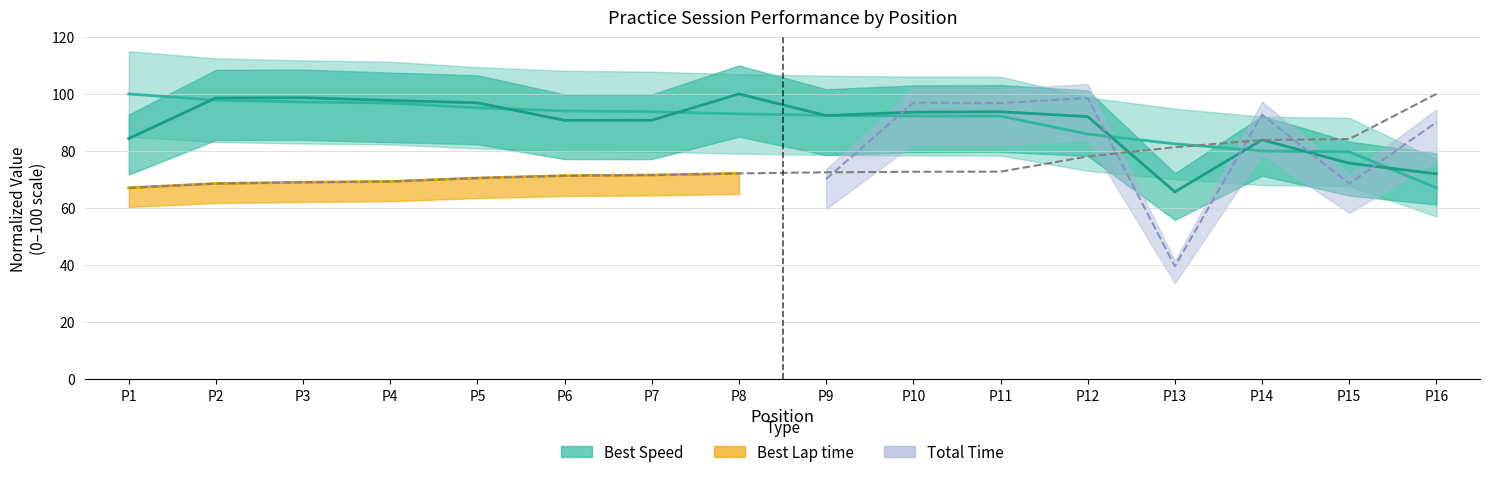

What is the difference between the maximum and minimum values in the Best Speed series?

32.9